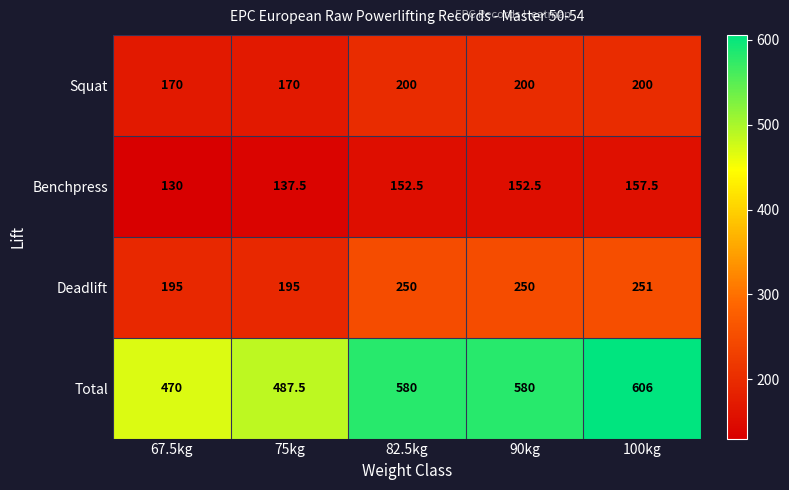

Reading right to left, list all the values displayed in this chart.

Squat: 200.0	200.0	200.0	170.0	170.0
Benchpress: 157.5	152.5	152.5	137.5	130.0
Deadlift: 251.0	250.0	250.0	195.0	195.0
Total: 606.0	580.0	580.0	487.5	470.0